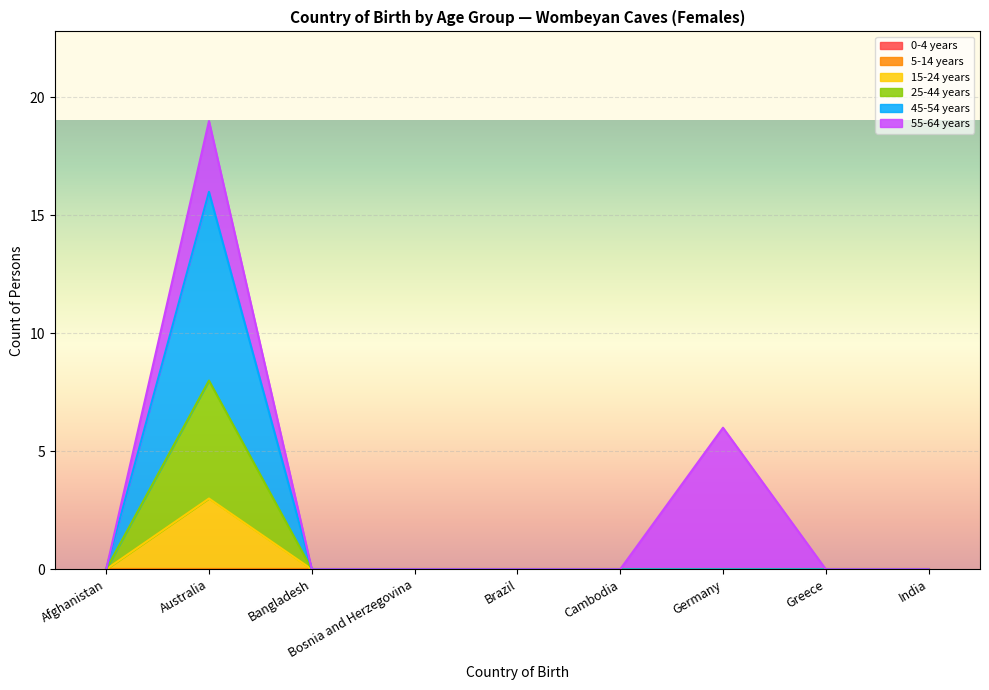

The value of 45-54 years at Australia is 24. True or false?

False